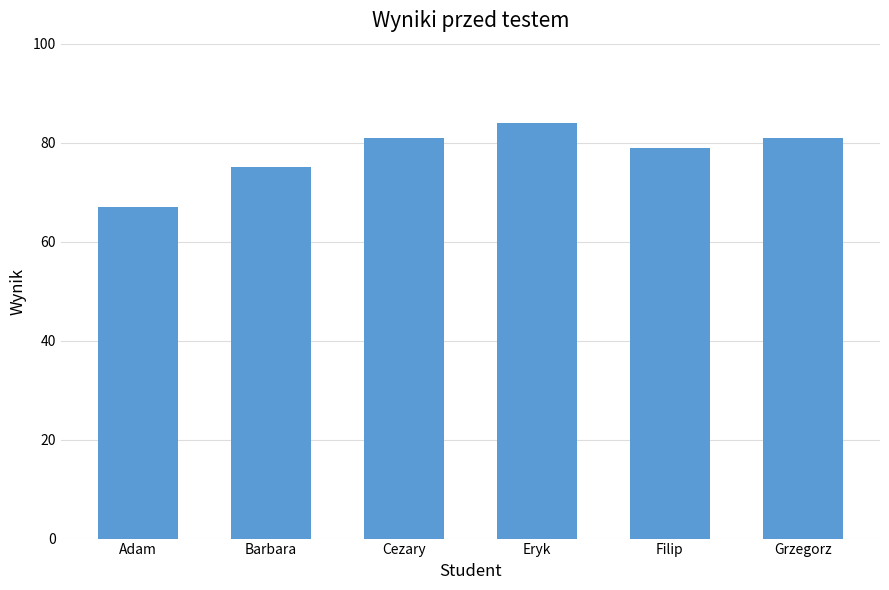

Reading right to left, extract all data points from this chart.

Grzegorz=81	Filip=79	Eryk=84	Cezary=81	Barbara=75	Adam=67